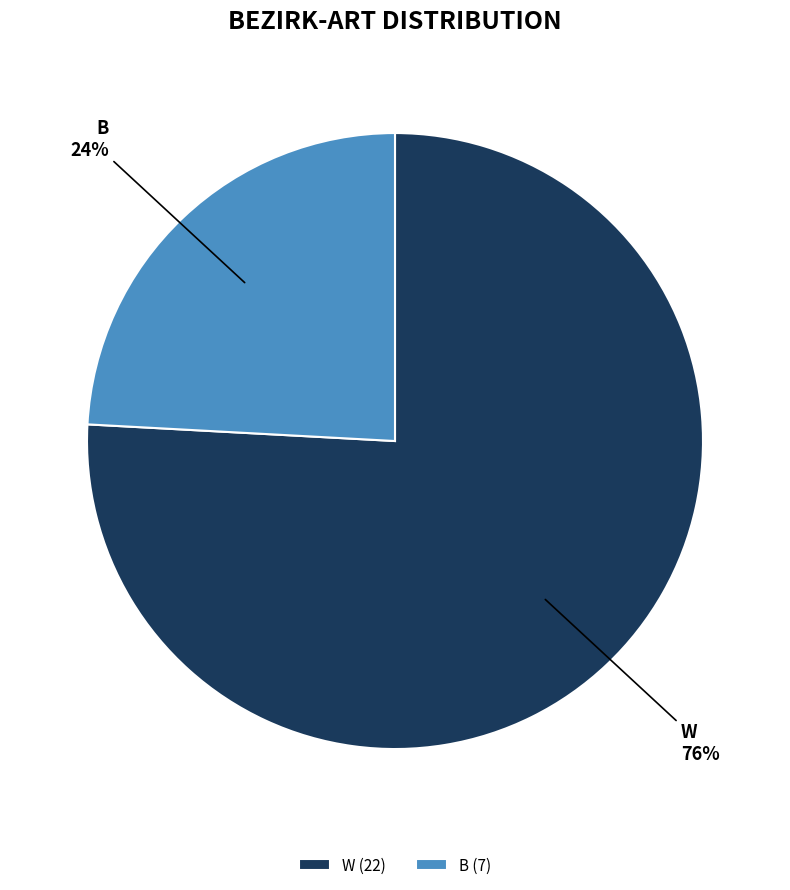

What percentage is the W slice, to the nearest percent?

76%